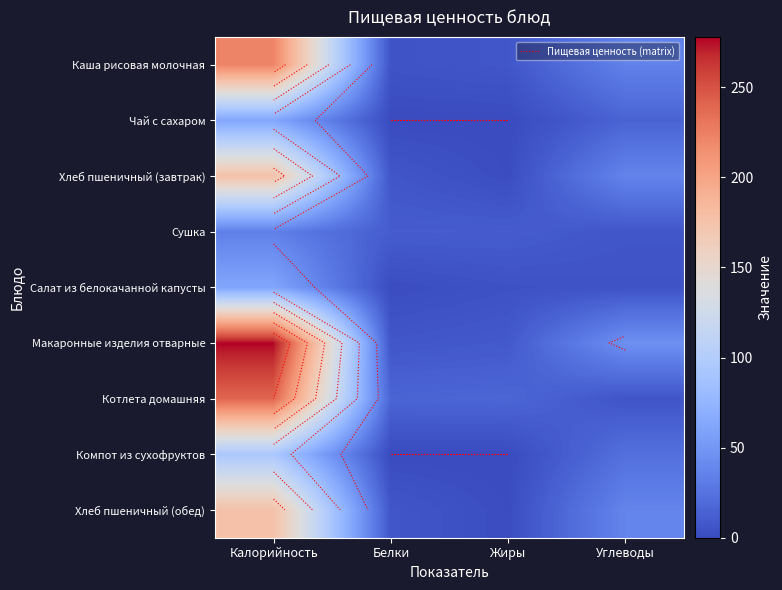

The Макаронные изделия отварные series shows 73 at Углеводы. True or false?

False